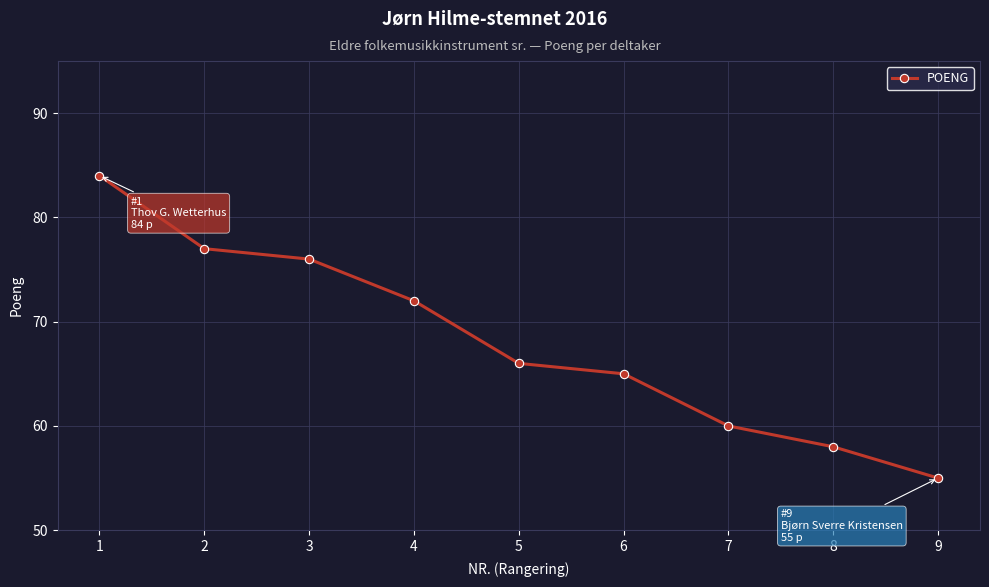

What is the value of the 5th point from the left?

66